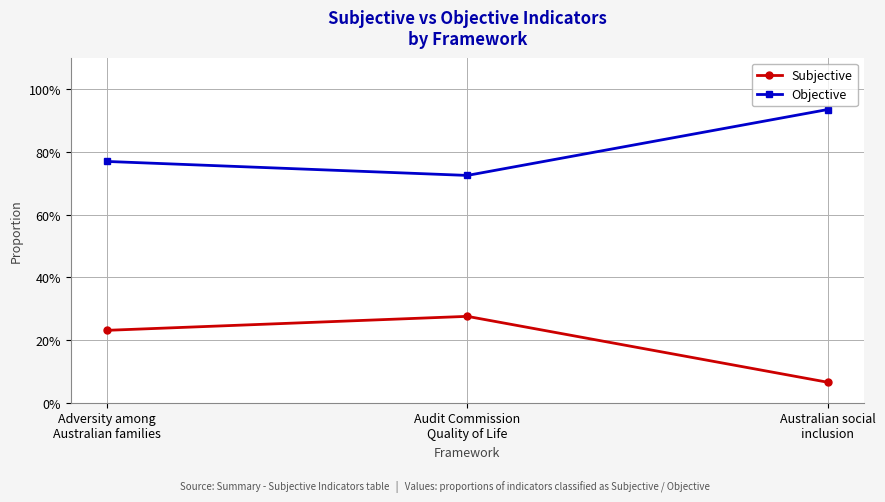

What is the label of the 1st point from the left?

Adversity among
Australian families